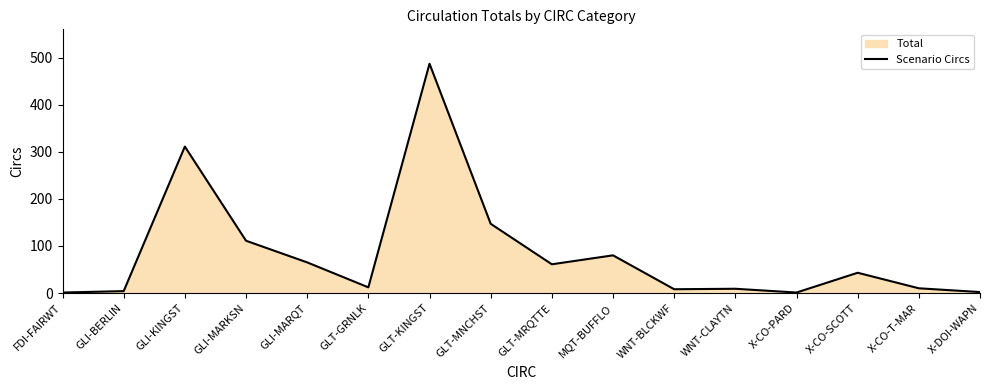

Which label corresponds to the smallest value in the chart?

FDI-FAIRWT